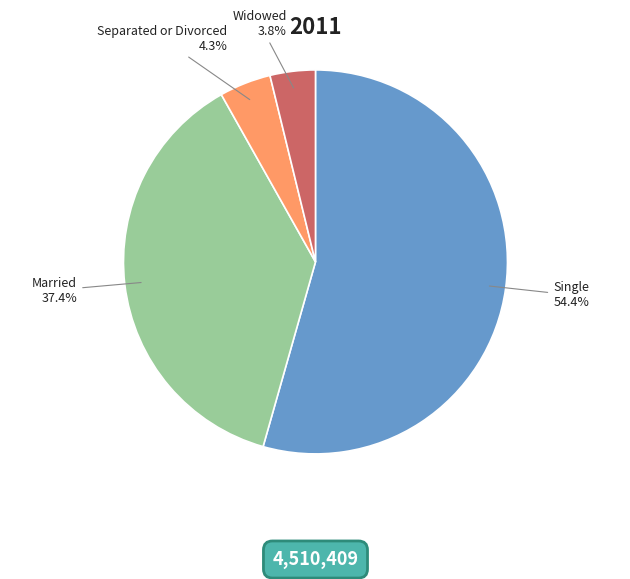

What is the smallest slice in the pie chart?

Widowed